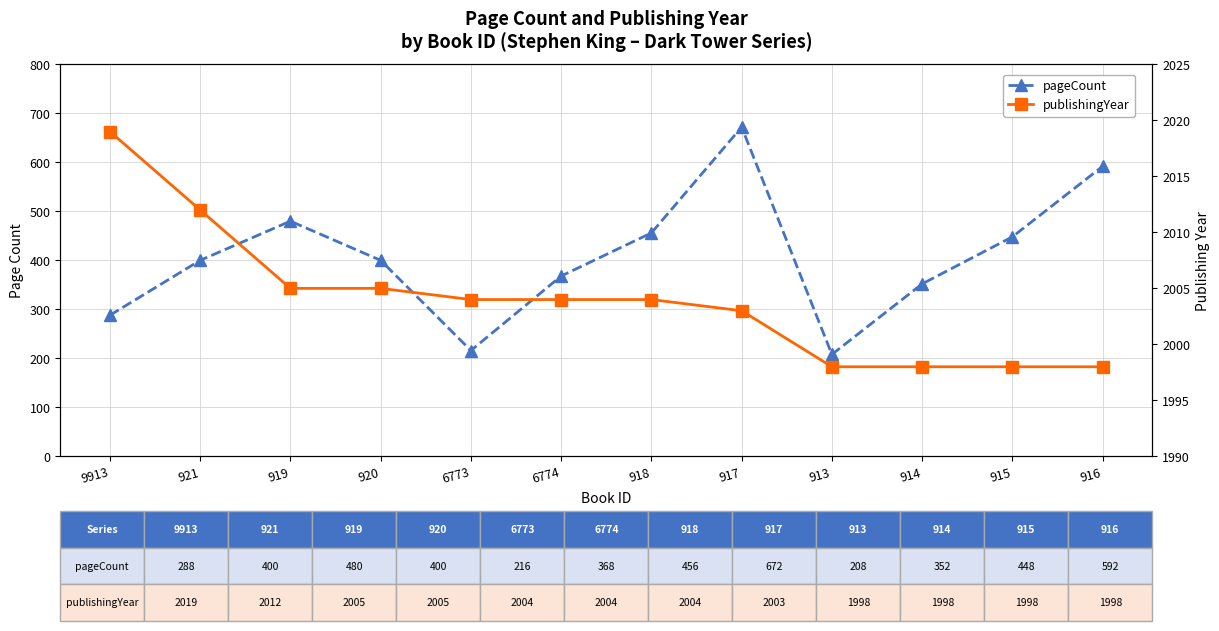

Where is the first local maximum for pageCount?

919